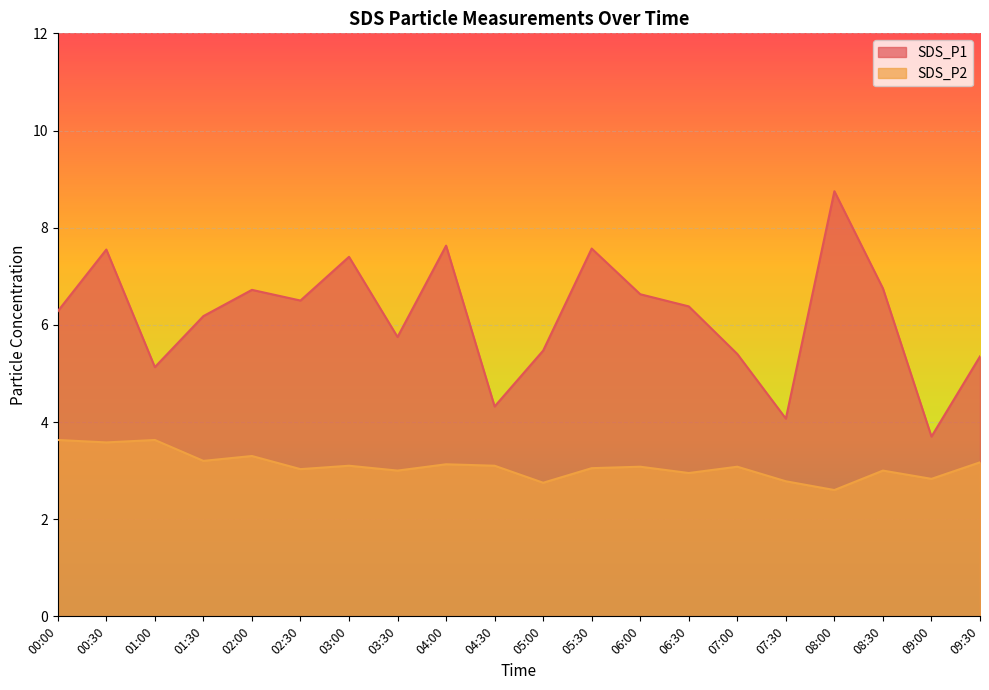

At how many categories does at least one series exceed 5?

17